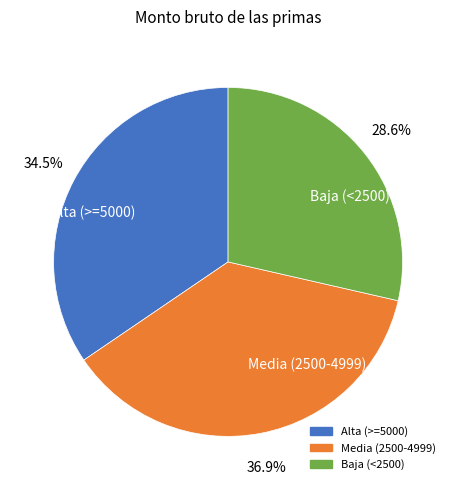

Is Baja (<2500) the majority of the pie?

No